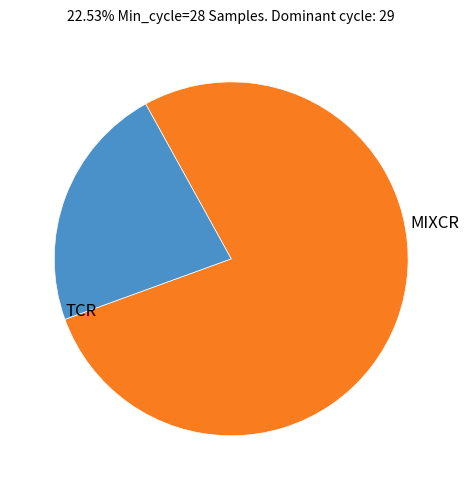

Is there any slice that represents more than half of the pie?

Yes